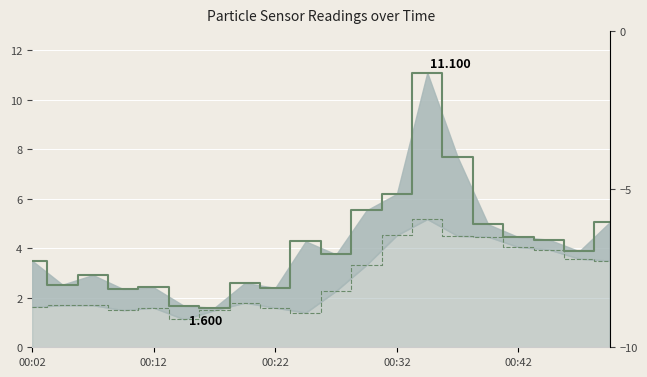

Is the value of SDS_P1 at 00:05 greater than the value of SDS_P2 at 00:05?

Yes